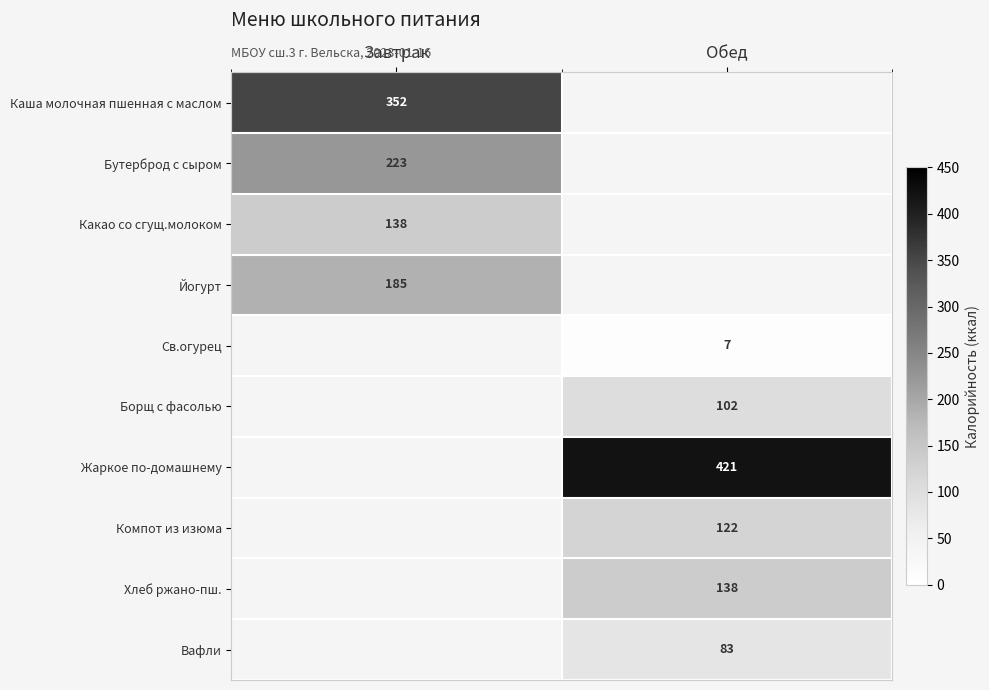

What is the spread (max minus min) of values at Завтрак?

214.0